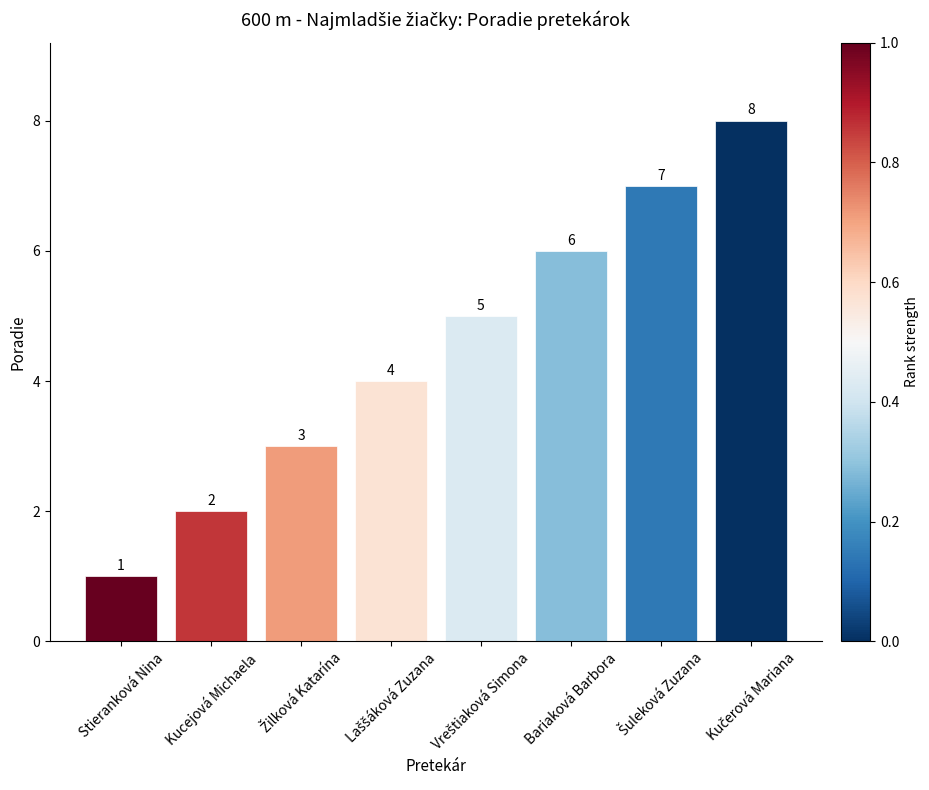

The chart shows a value of 3 at Kucejová Michaela. True or false?

False